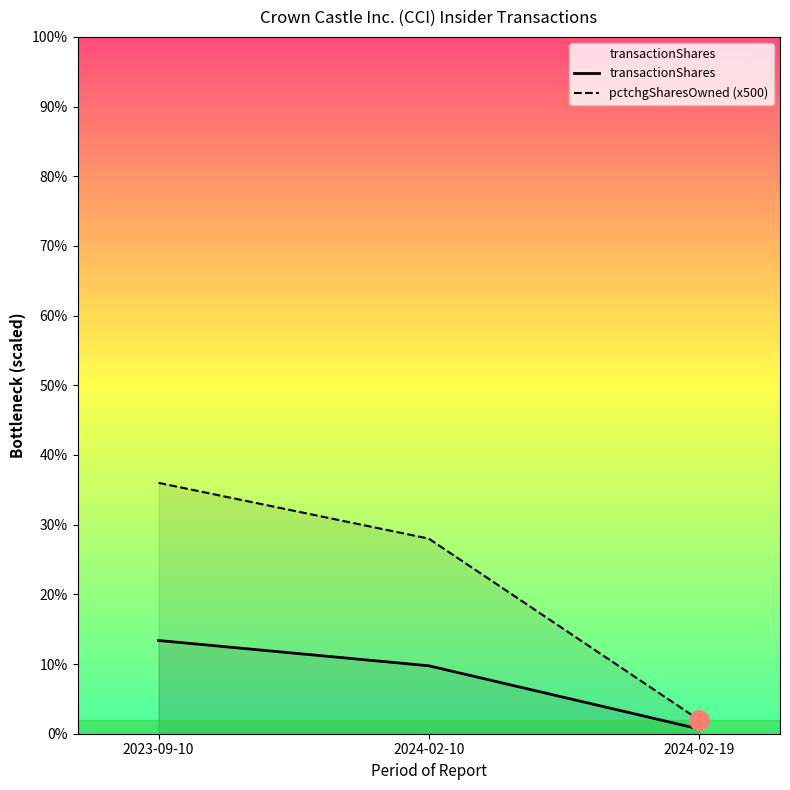

Which series changed the most between 2024-02-10 and 2024-02-19?

pctchgSharesOwned (x500)